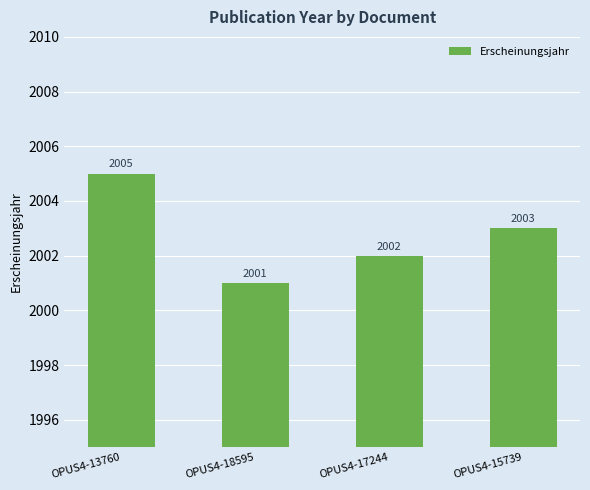

Which label corresponds to the largest value in the chart?

OPUS4-13760